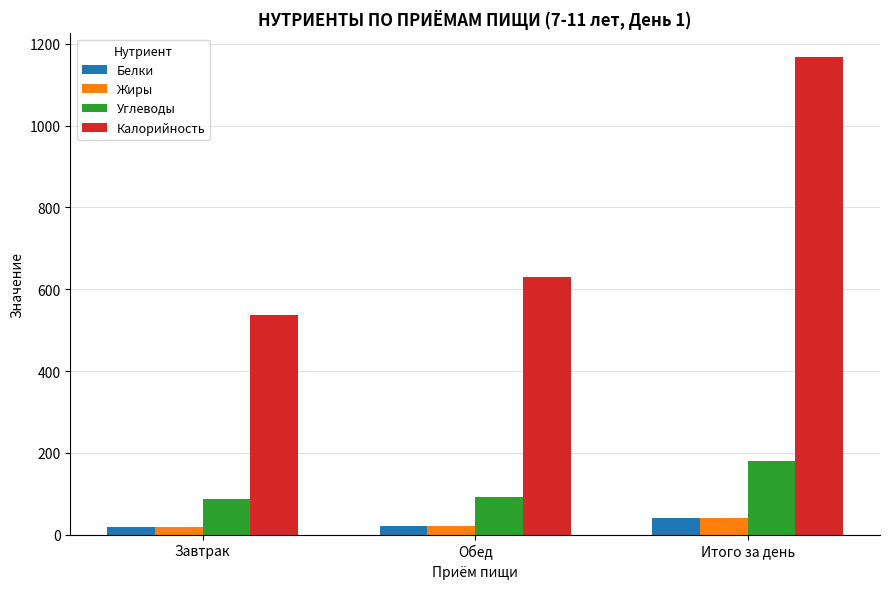

At which label does Калорийность reach its minimum?

Завтрак